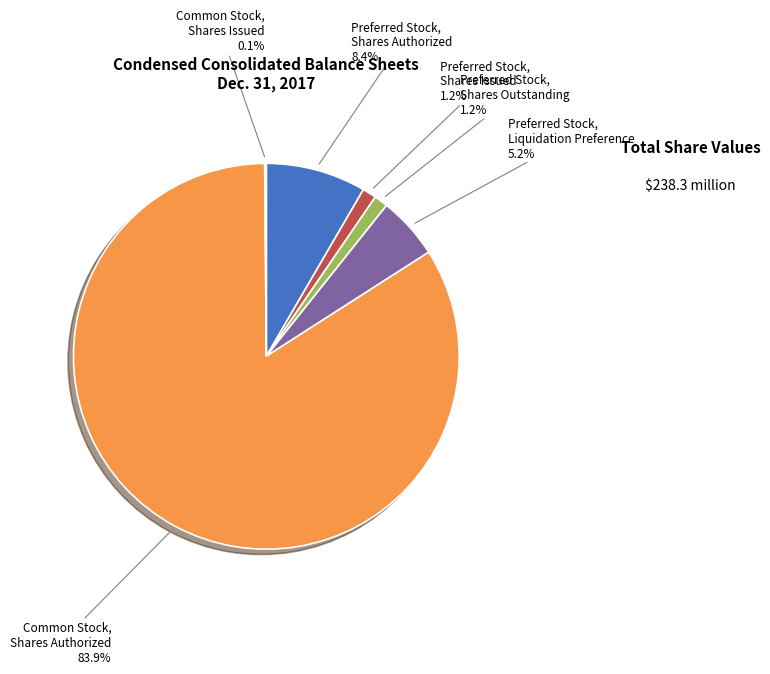

What portion of the pie excludes Preferred Stock, Shares Outstanding?

98.8%